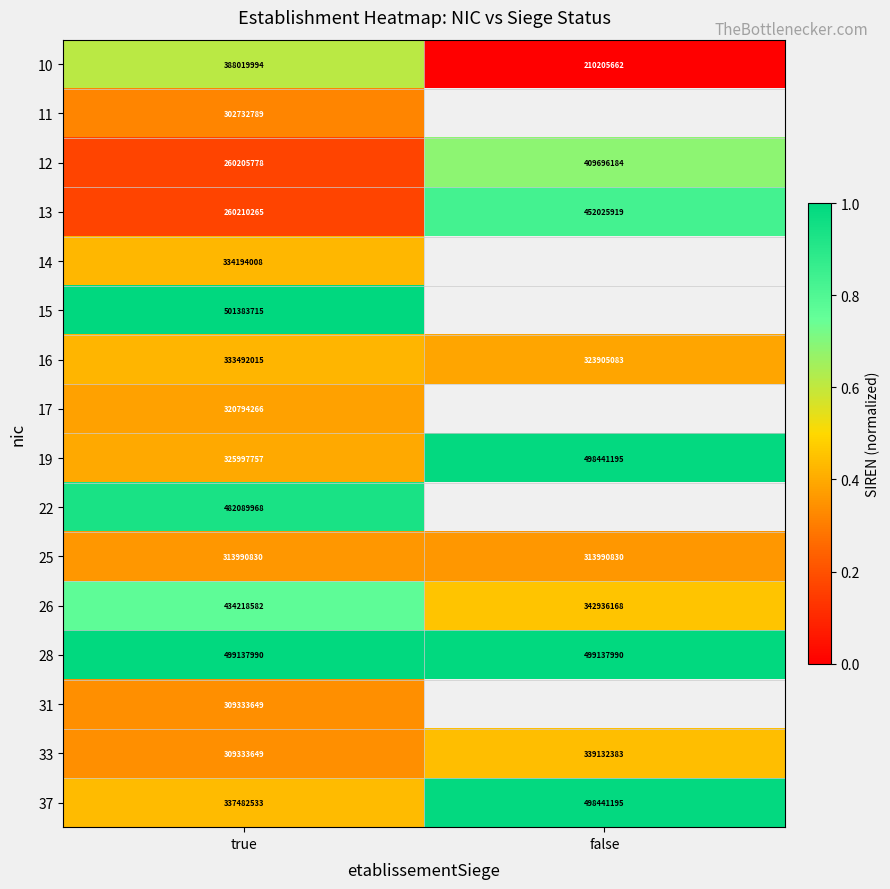

Rank the categories by 19 value from highest to lowest.

false, true